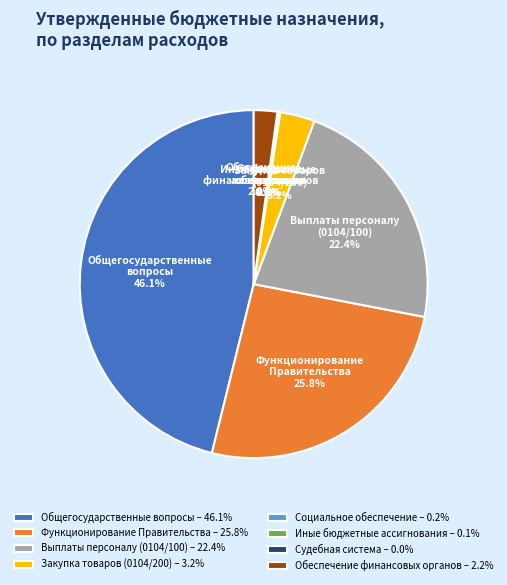

Between Закупка товаров (0104/200) – 3.2% and Общегосударственные вопросы – 46.1%, which is larger?

Общегосударственные вопросы – 46.1%